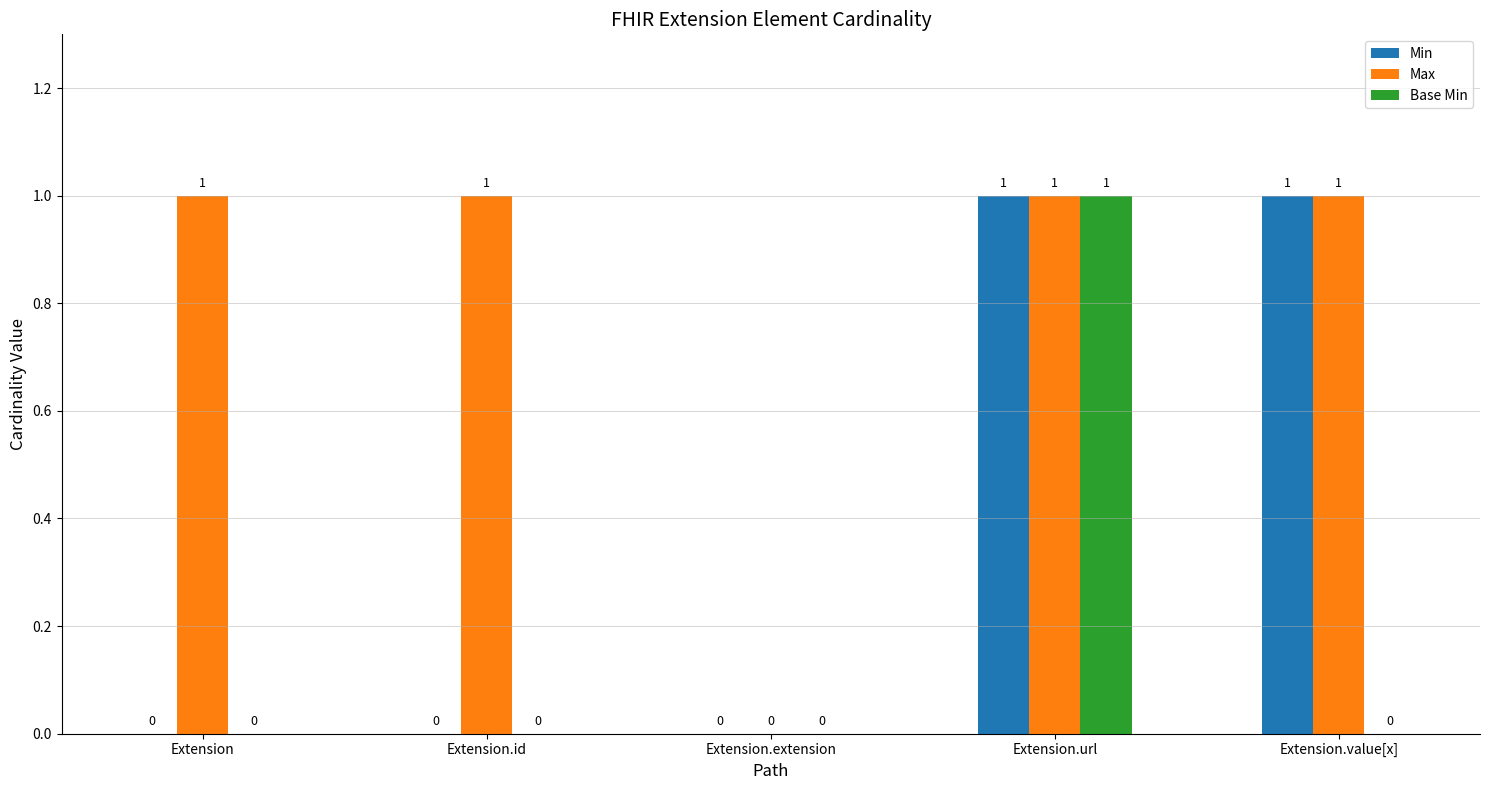

Between Extension and Extension.value[x], which series saw the biggest shift?

Min